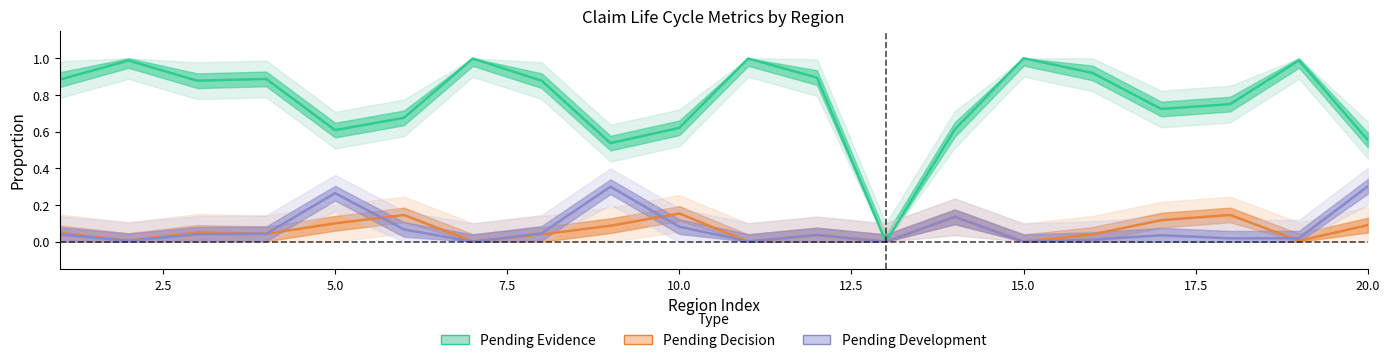

Which series has the largest total across all categories?

Pending Evidence